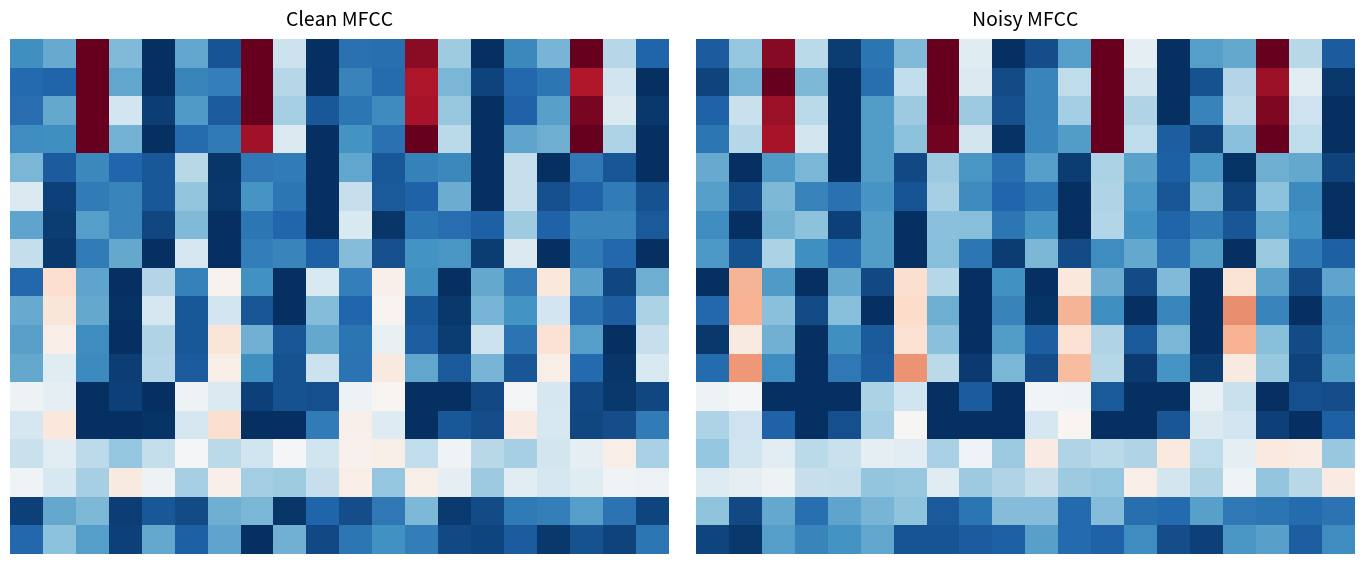

What is the total value across all series at 2?

7.3